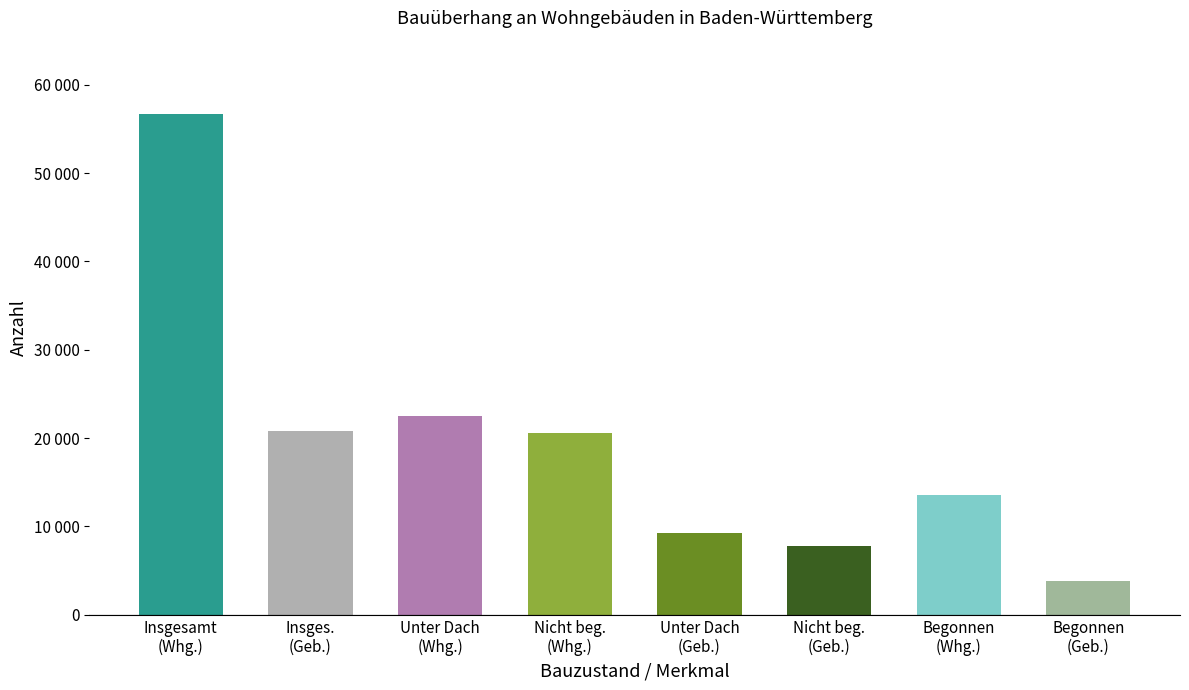

At which category does the chart reach its minimum across all series?

Begonnen
(Geb.)